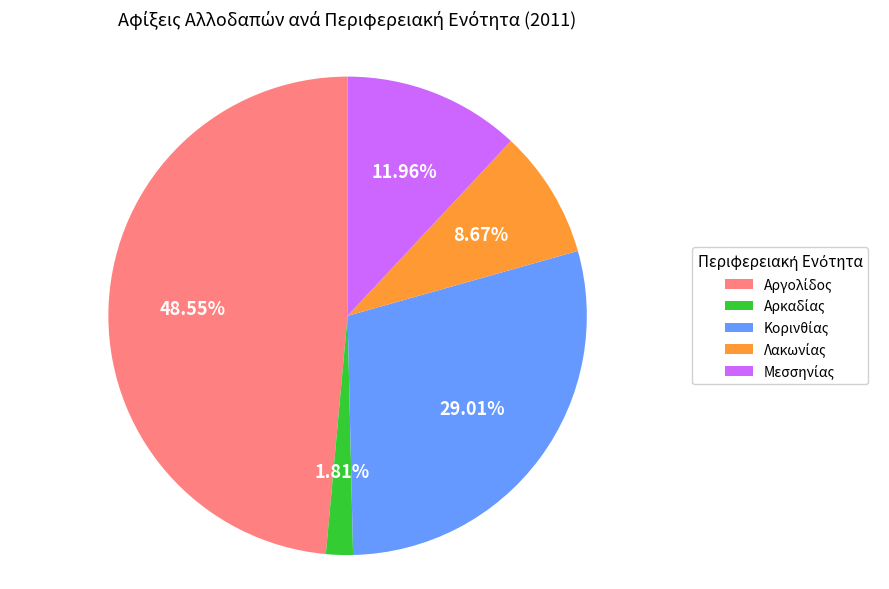

Count the number of slices in the pie.

5